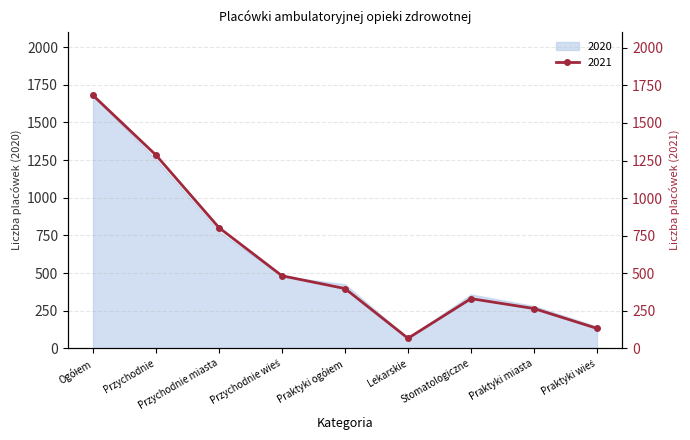

Approximately how many times larger is the value at Lekarskie compared to Praktyki ogółem?

0.2